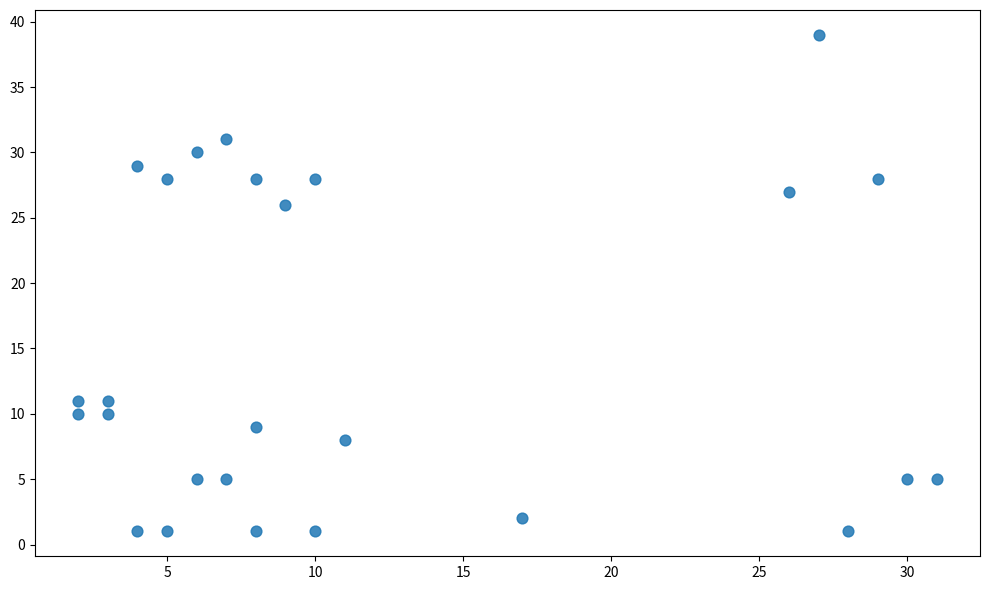

What Y value in the scatter plot is closest to 20?

26